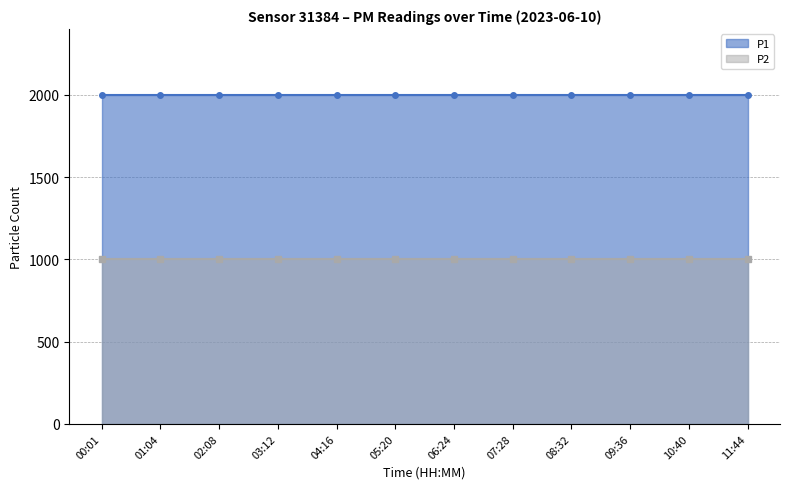

The P2 series shows 1780.1 at 09:36. True or false?

False